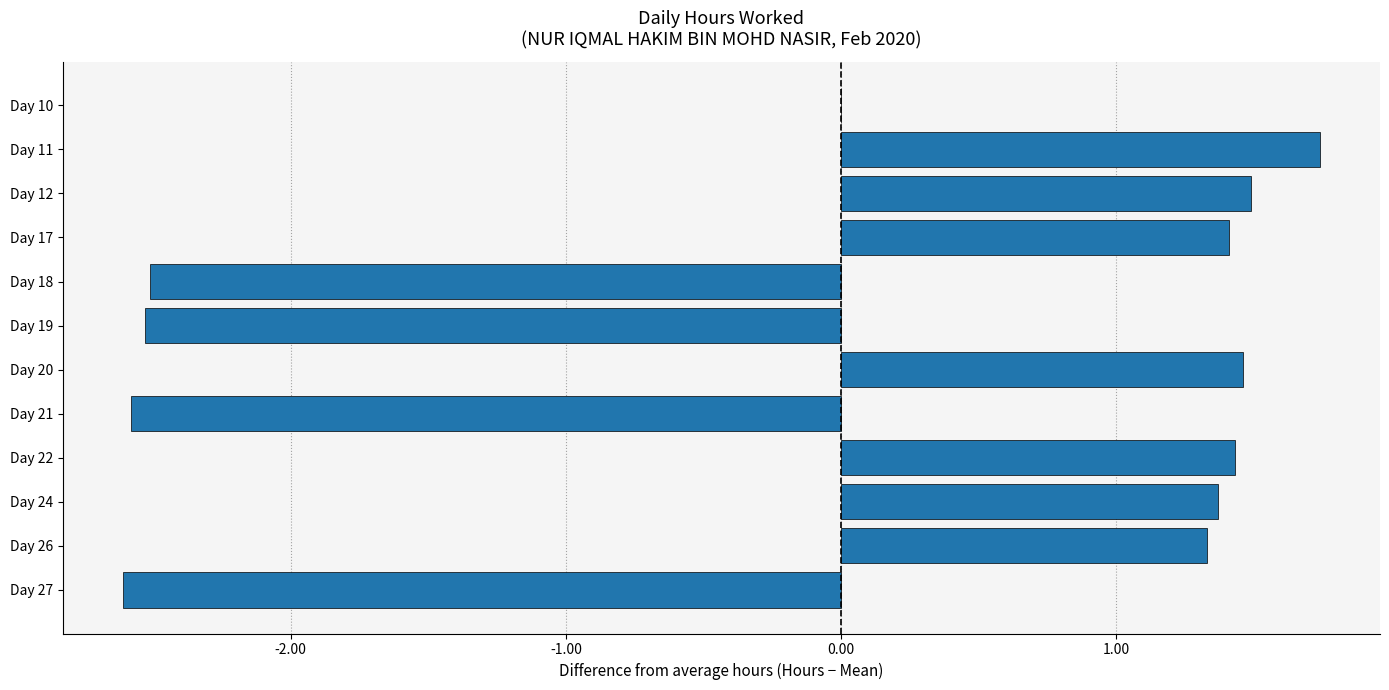

Is it true that the value at Day 24 is 1.4?

True